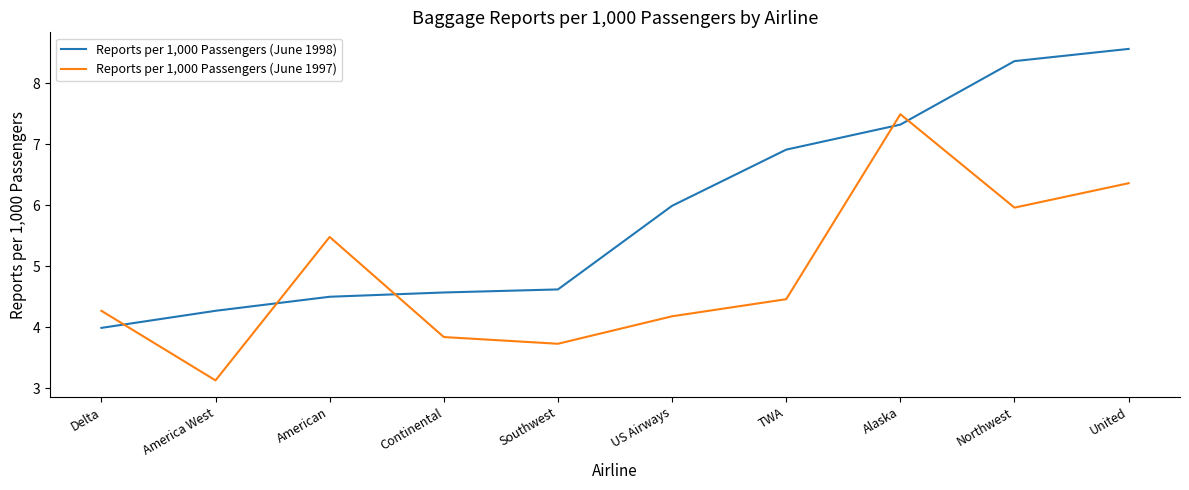

What is the total value across all series at America West?

7.4